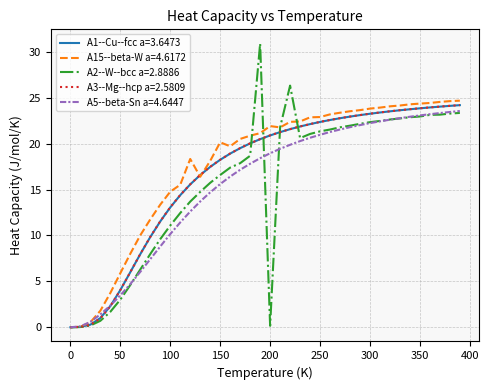

What is the maximum value for A15--beta-W a=4.6172?

24.7